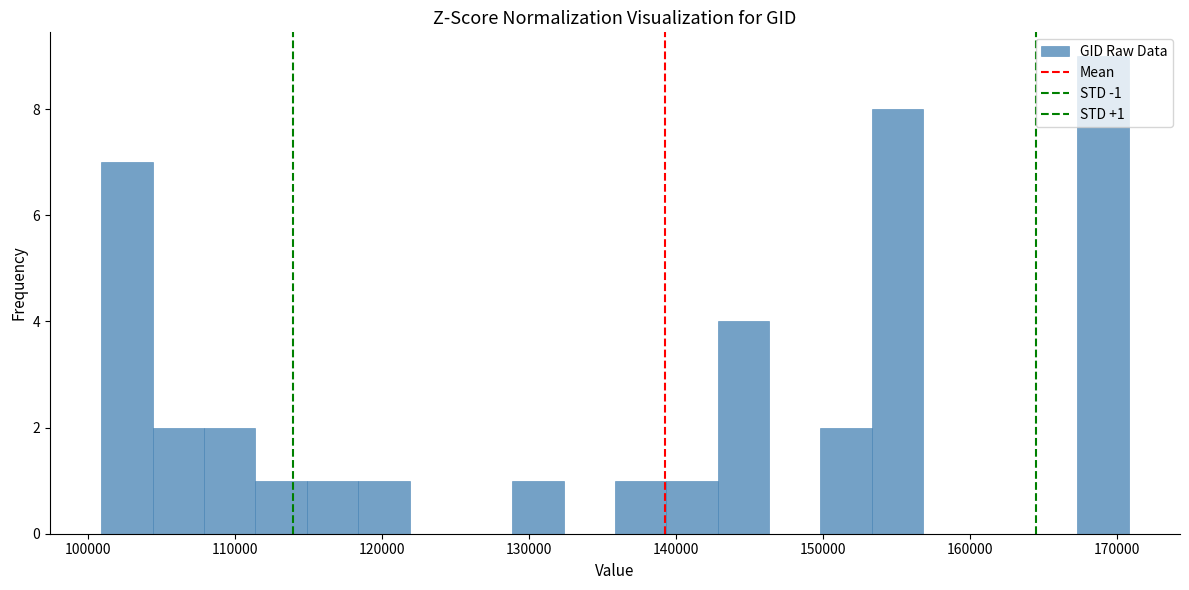

Around what value on the x-axis is the tallest bar? Give the approximate position of its centre, as read against the axis.

169000